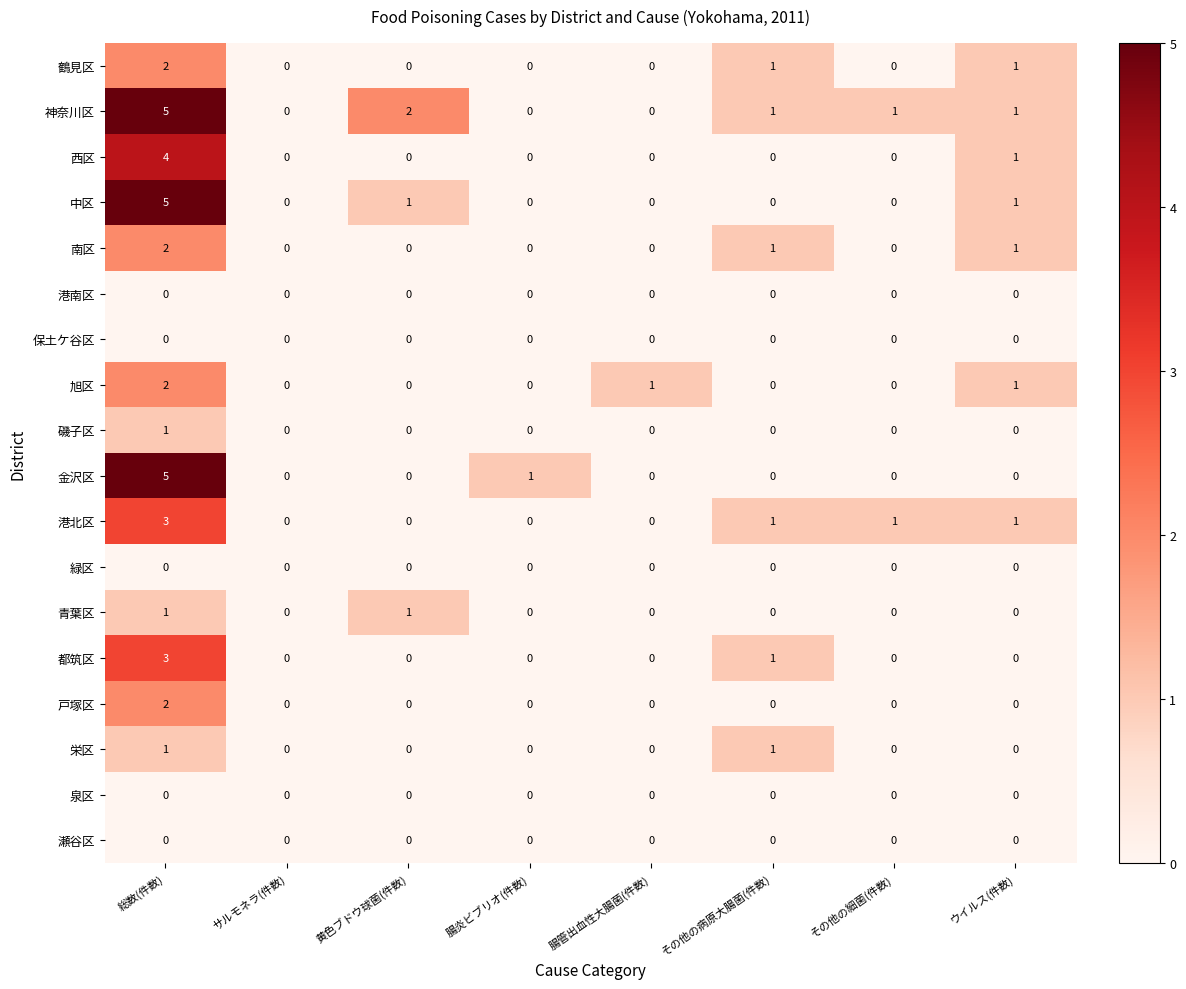

Which series has the largest total across all categories?

神奈川区